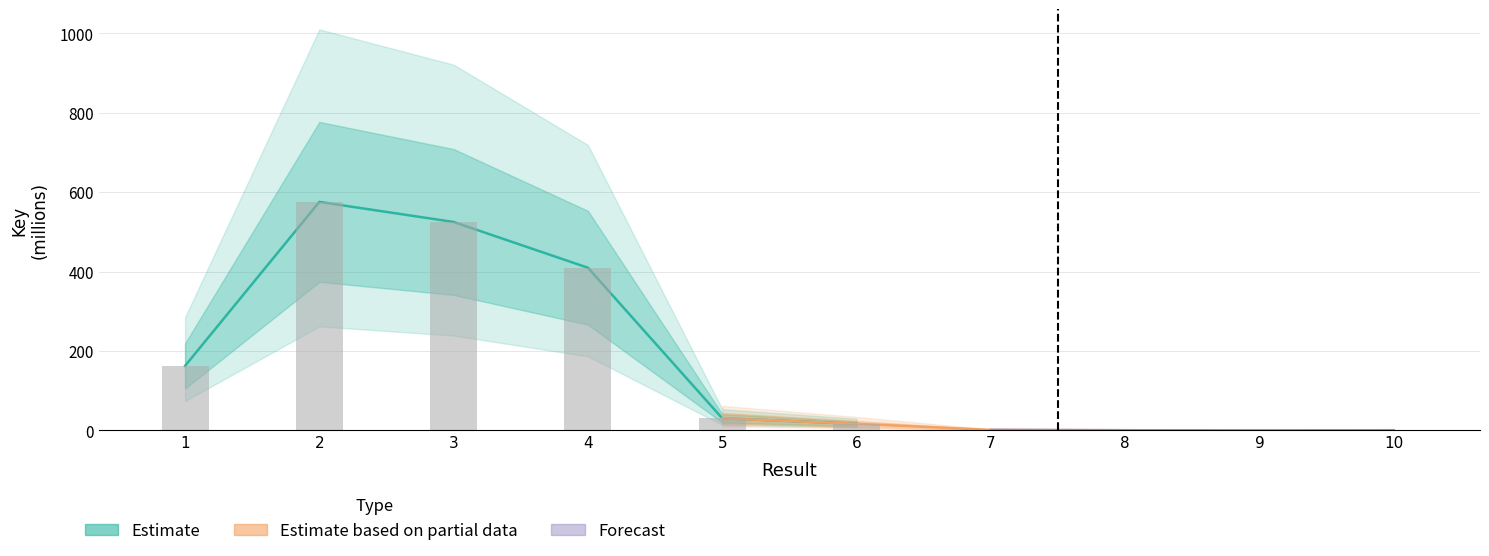

The value at 2 is 885.0. True or false?

False